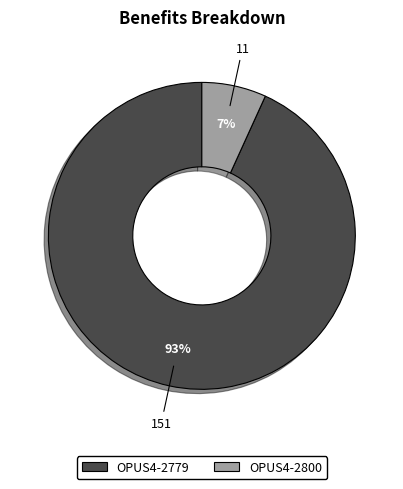

What percentage is the OPUS4-2779 slice, to the nearest percent?

93%